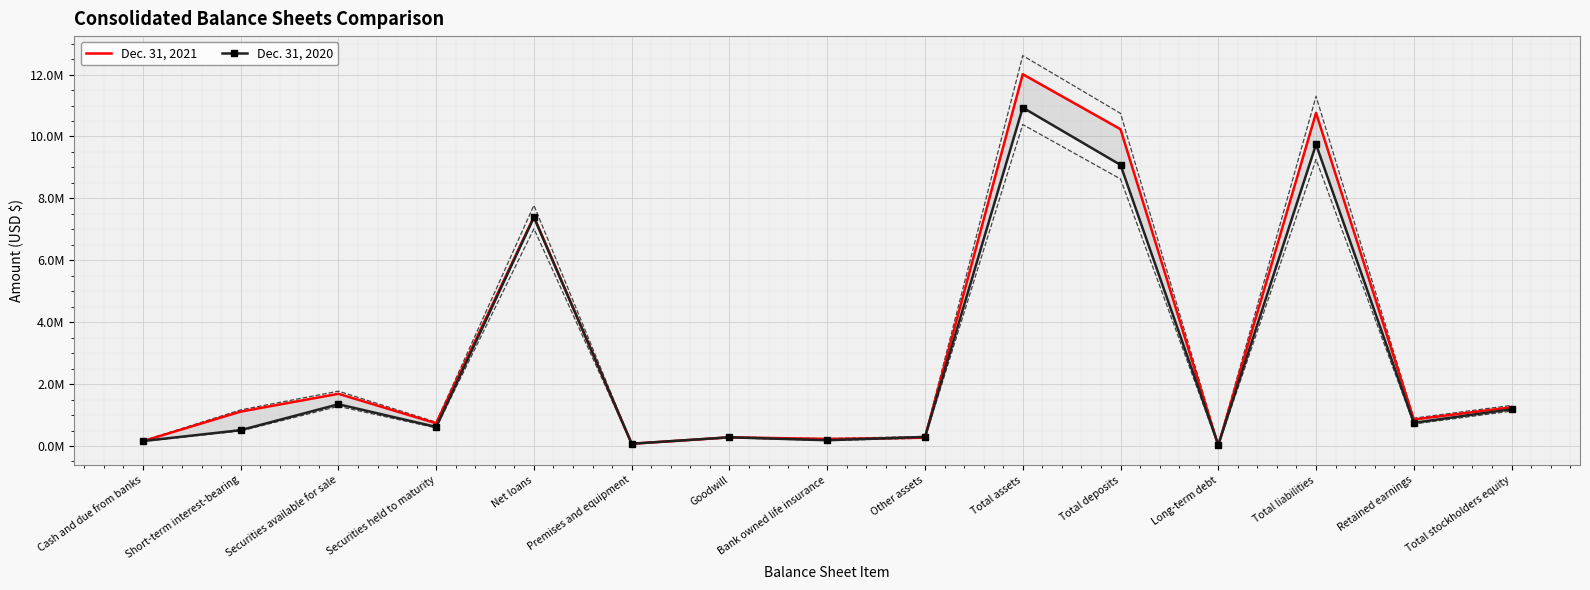

Between which two adjacent categories do Dec. 31, 2020 and Dec. 31, 2021 first intersect?

Cash and due from banks and Short-term interest-bearing